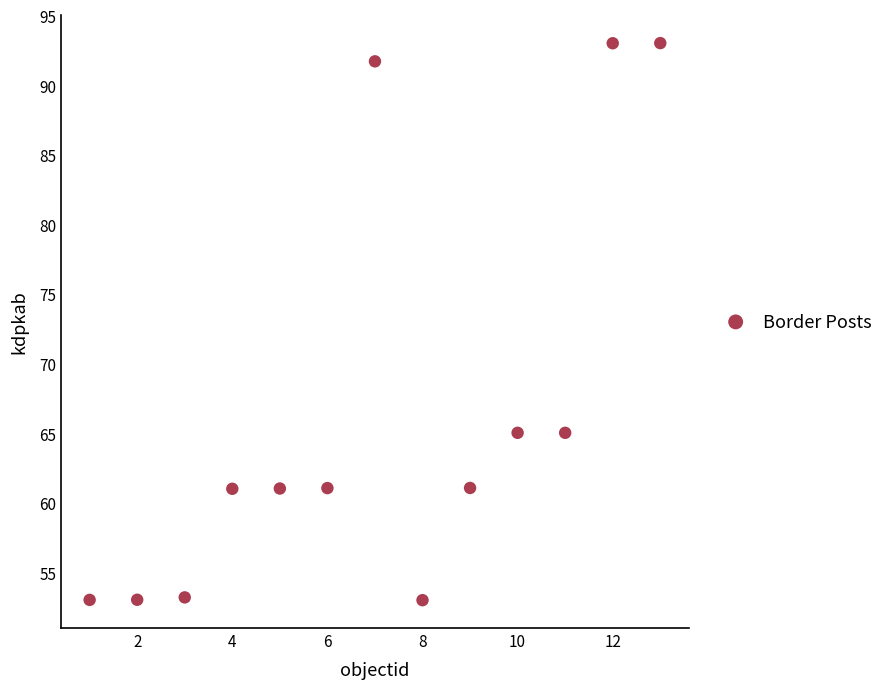

What is the range of Y values (max minus min)?

40.0